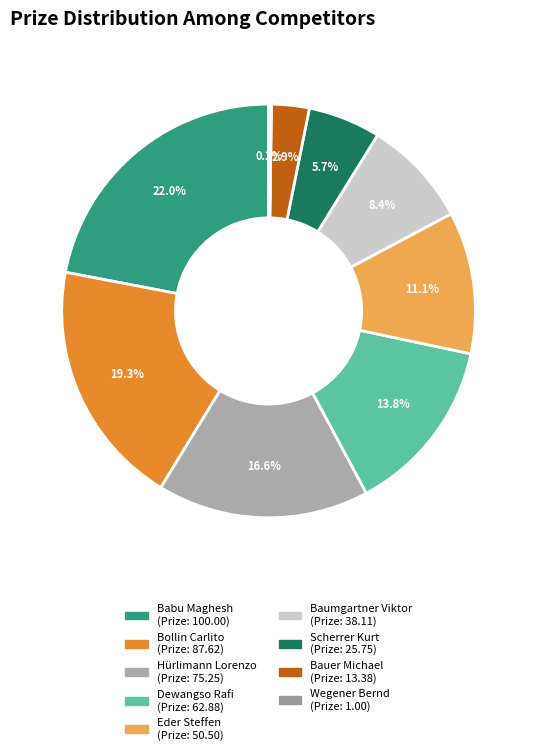

Is there a majority slice in this chart?

No